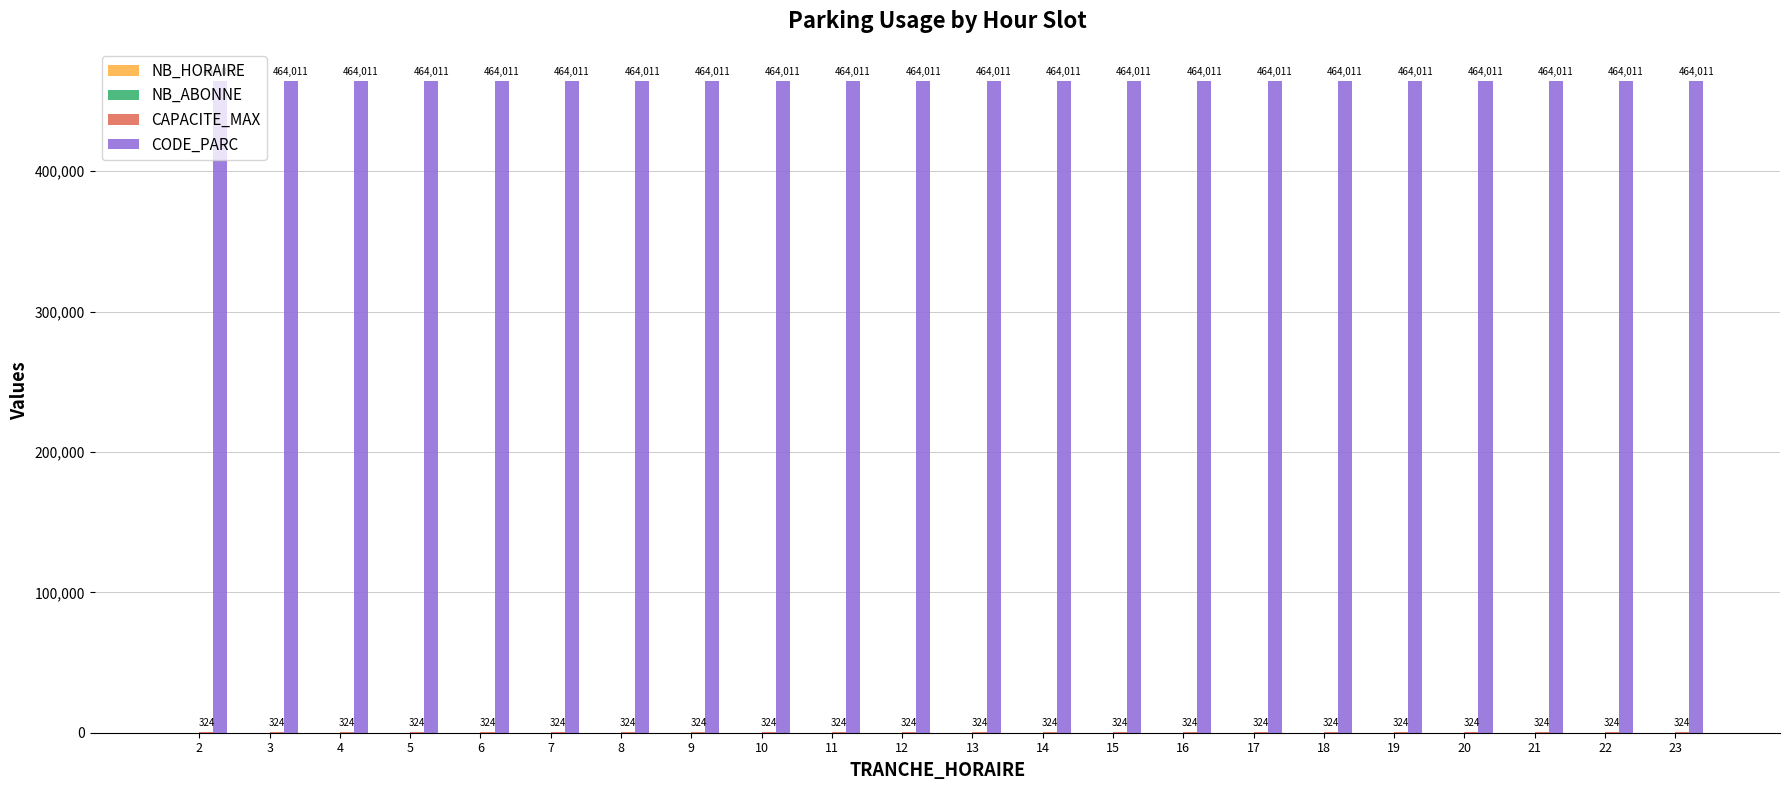

Is it true that CODE_PARC equals 717476 at 7?

False